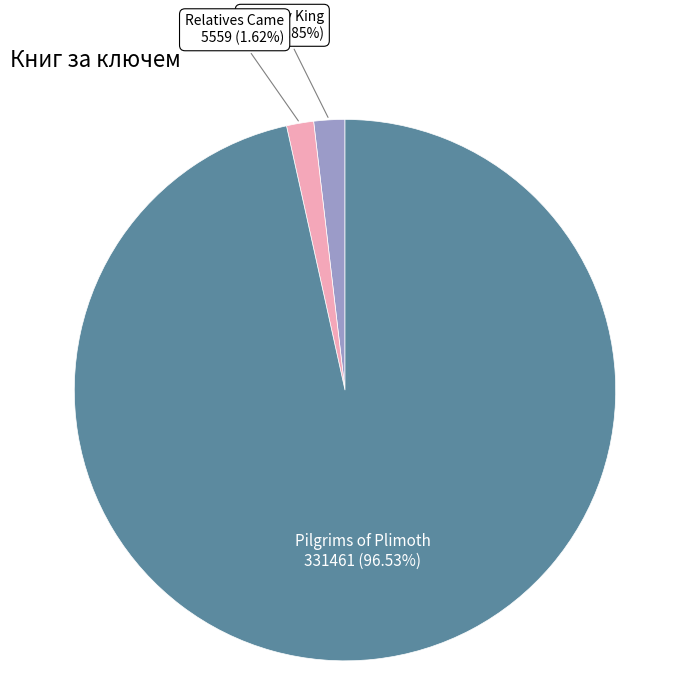

Is the sum of Pilgrims of Plimoth and Relatives Came greater than half?

Yes